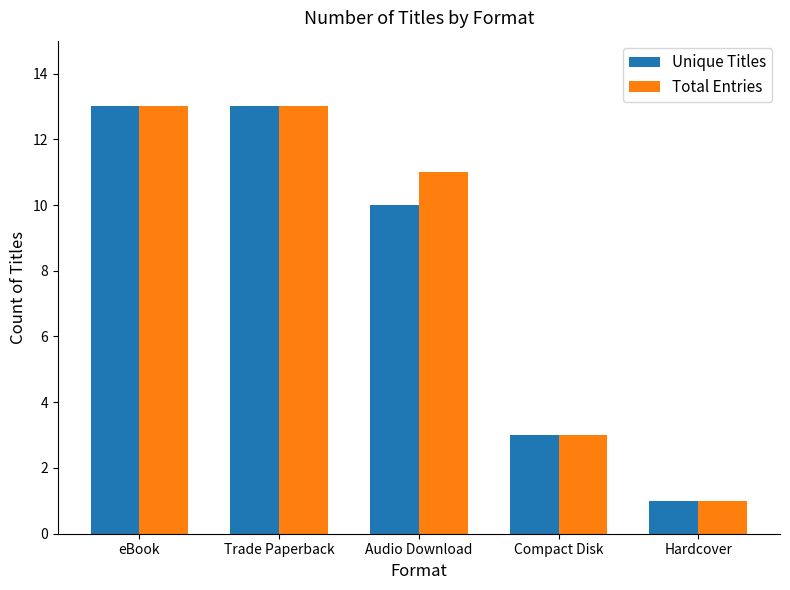

Are the bars horizontal?

No